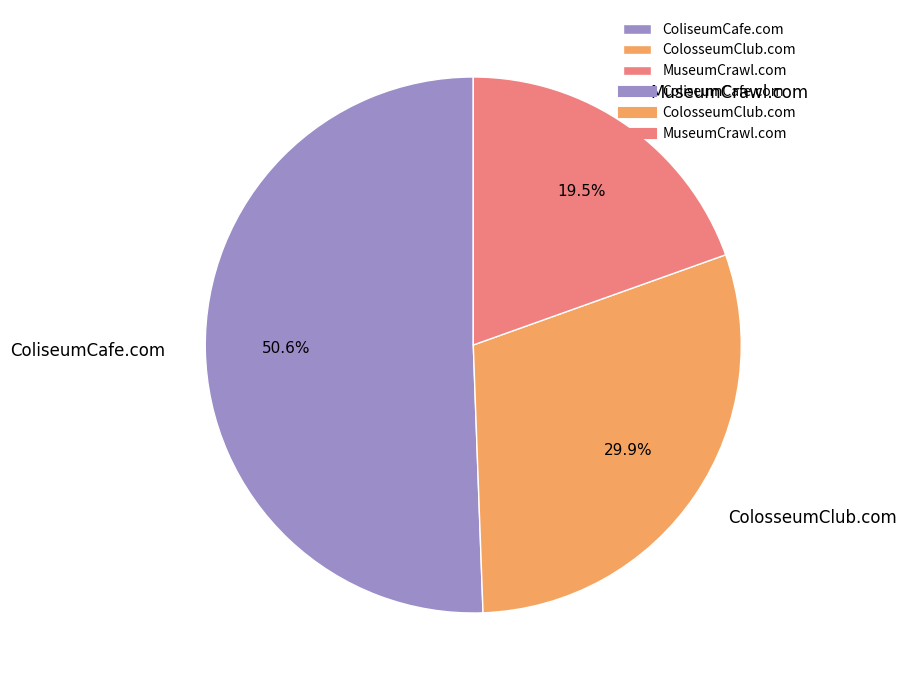

Which has a higher value, ColosseumClub.com or ColiseumCafe.com?

ColiseumCafe.com